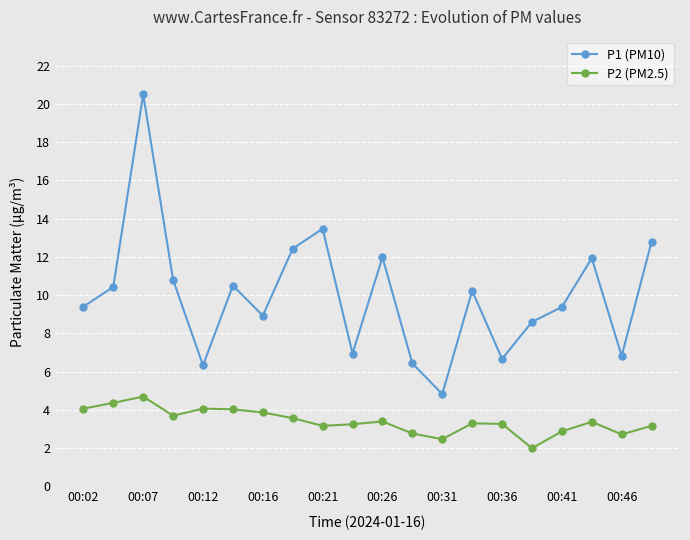

What is the minimum value shown in the chart?

2.0